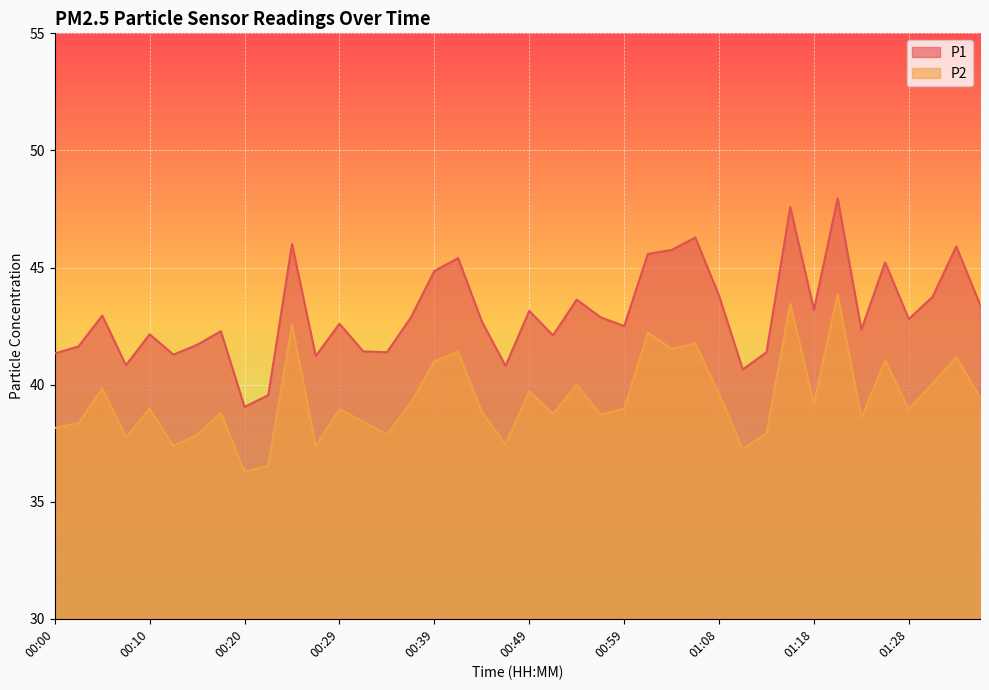

How many data points does each series have?

40